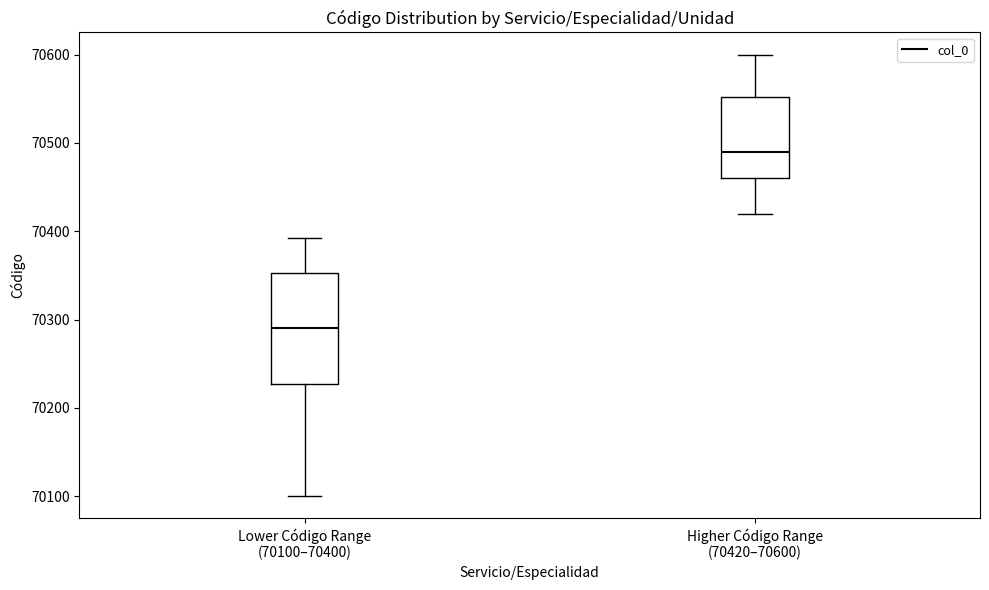

Comparing the boxes themselves (not the whiskers), which one is the tallest?

Lower Código Range (70100–70400)